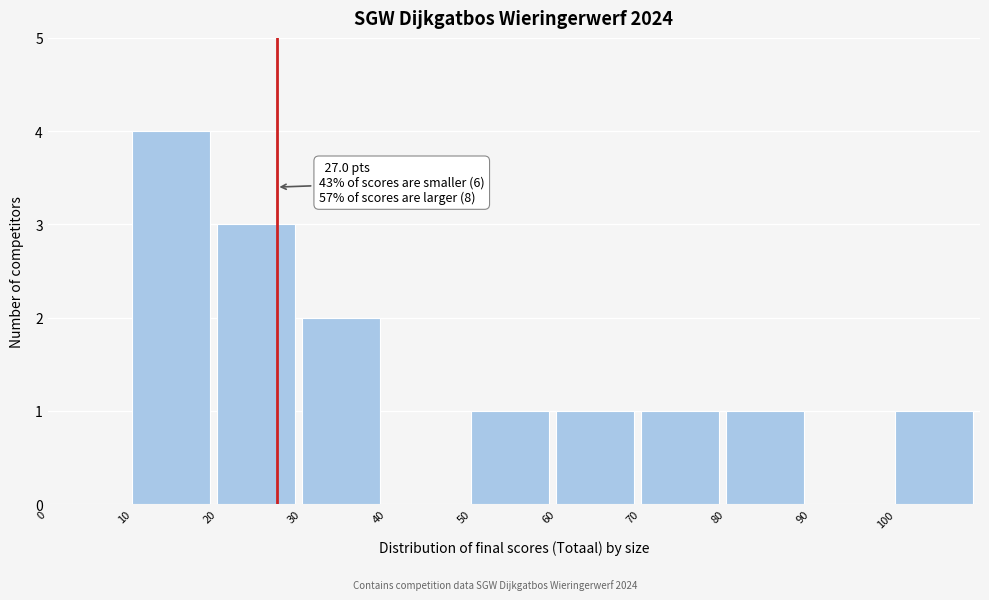

Over which range of the x-axis is the bar tallest?

10 to 20